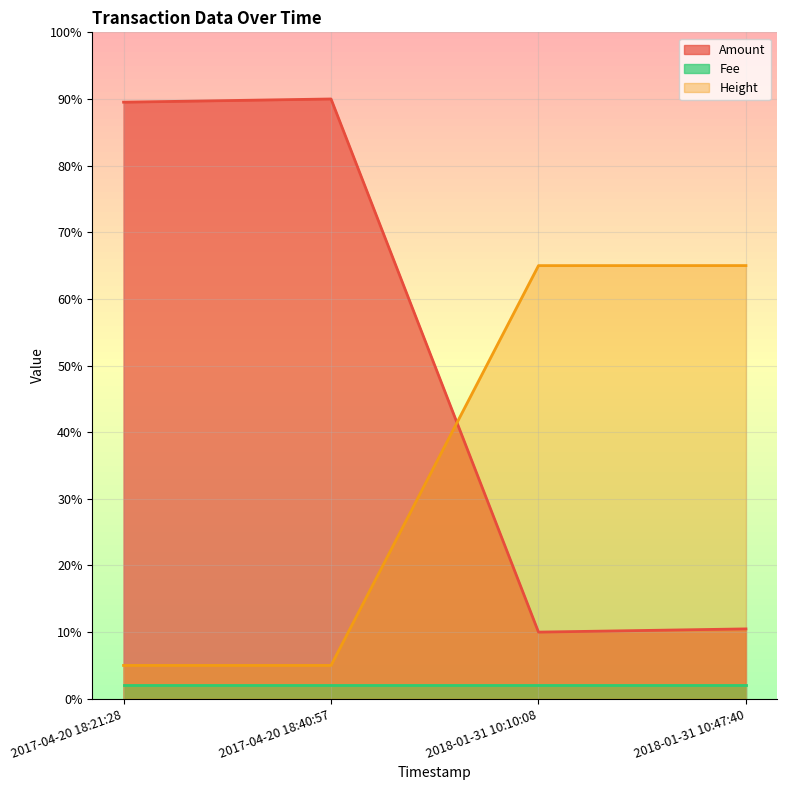

What is the minimum value shown in the chart?

2.0